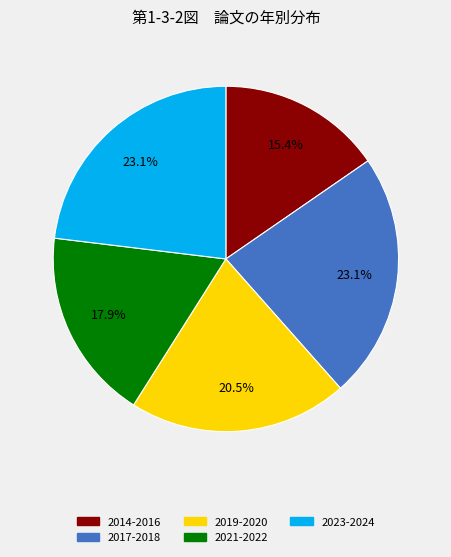

Which category has the smallest portion of the pie?

2014-2016